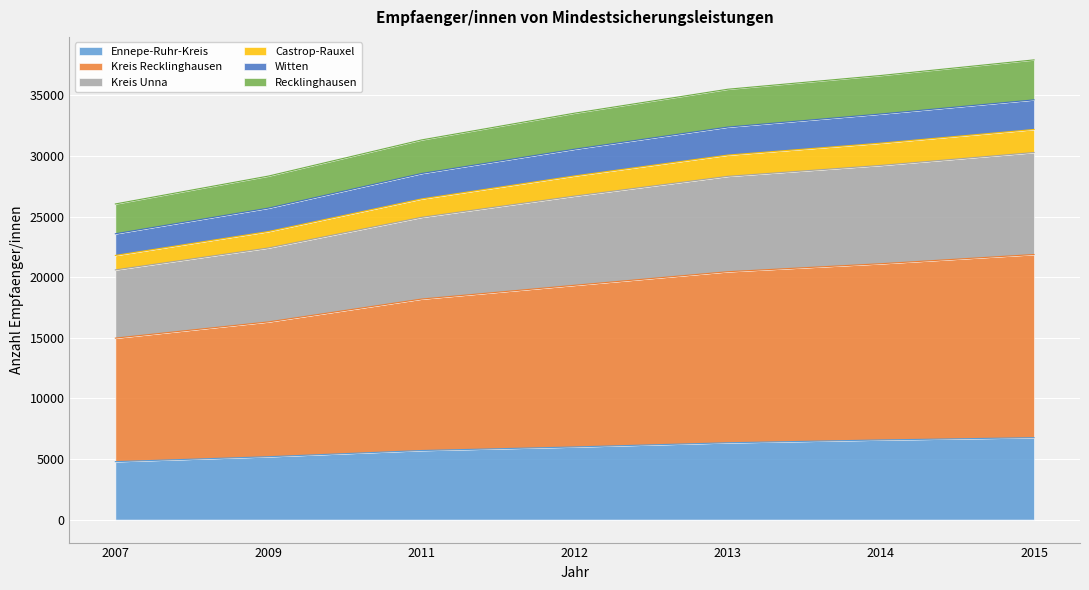

What is the maximum value for Ennepe-Ruhr-Kreis?

6762